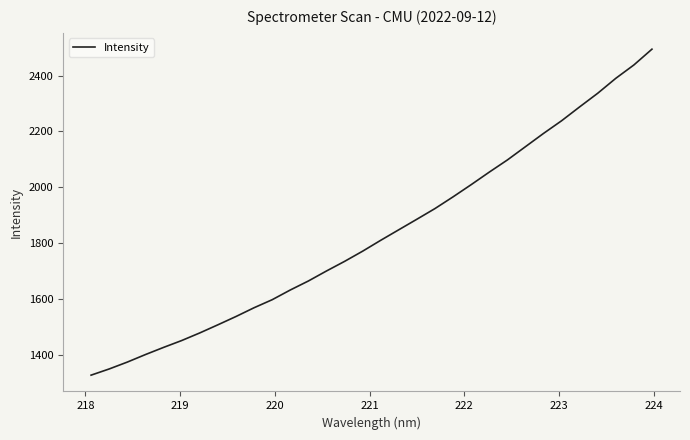

What is the average value?

1832.2